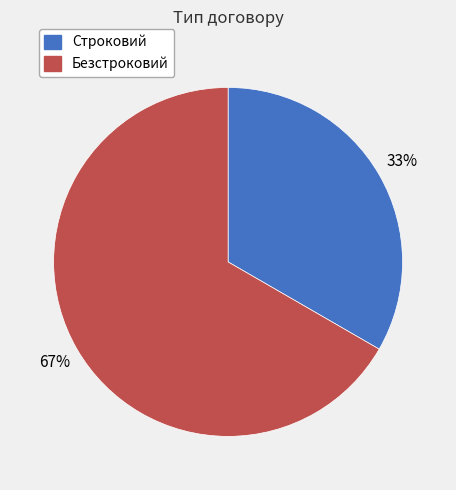

To the nearest percent, what percentage of the pie is Безстроковий?

67%